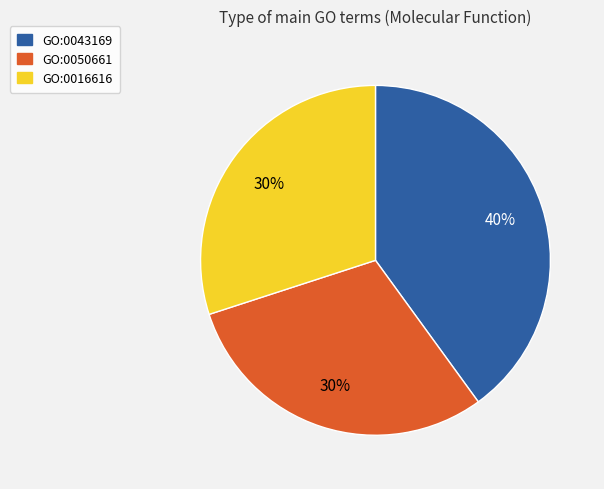

Do GO:0043169 and GO:0016616 together represent more than half of the pie?

Yes